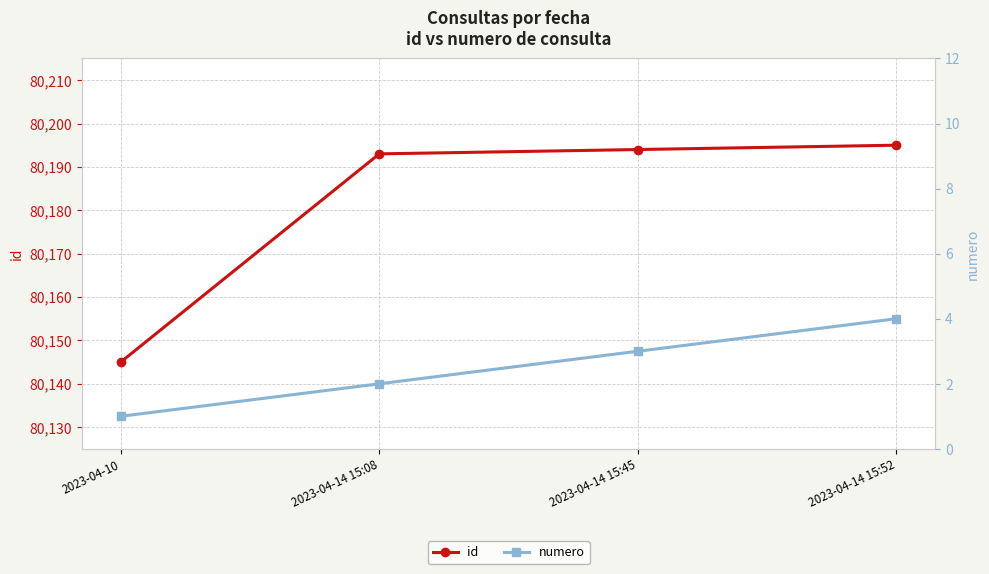

Does the chart have visible grid lines?

Yes